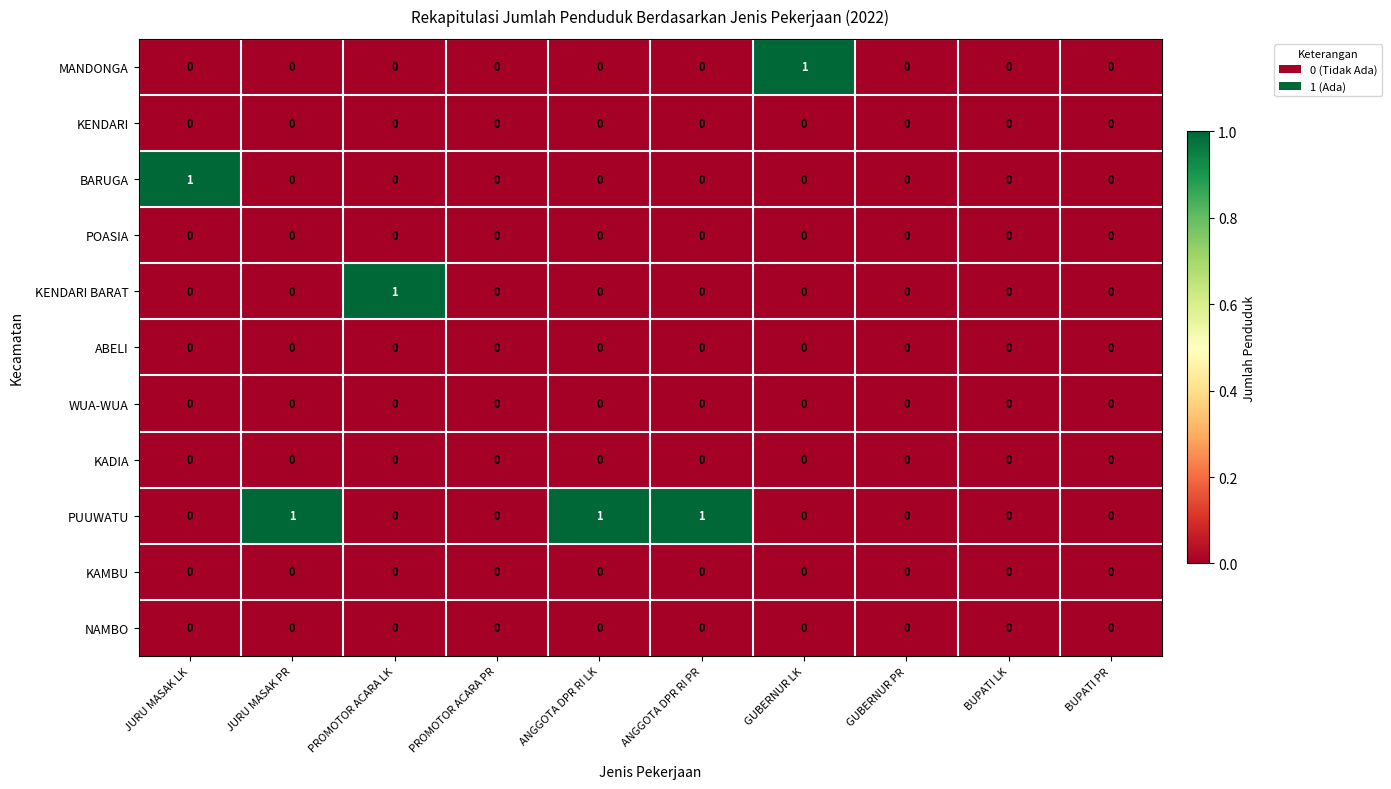

Which series has the largest total across all categories?

PUUWATU